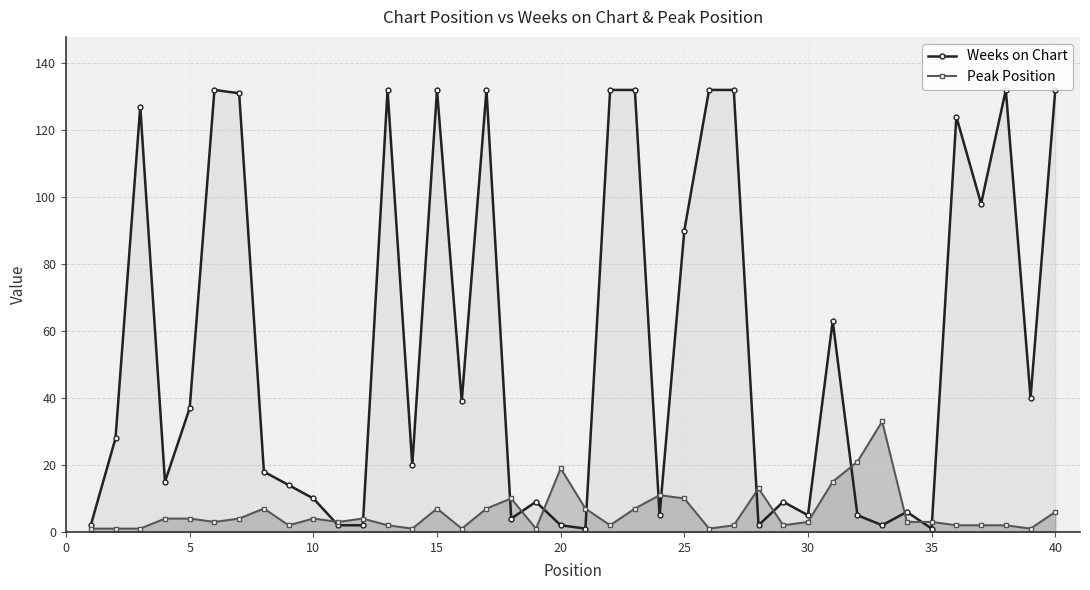

At 30, list the series in order from largest to smallest.

Weeks on Chart, Peak Position